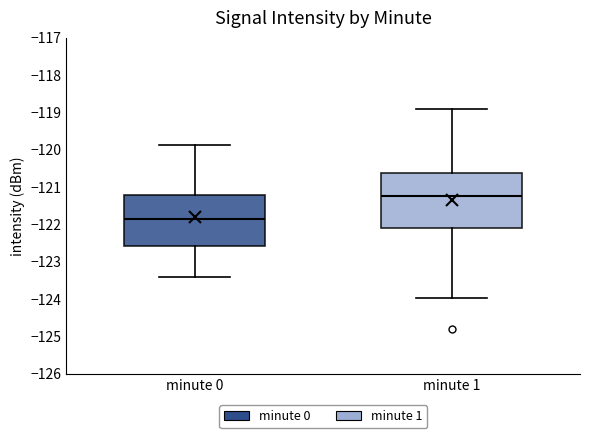

Reading left to right, transcribe this box plot: for each box, give where its median line is, the range the box spans, and where its two whiskers end, as read against the y-axis. The values are not printed on the chart, so give them approximately, as read against the axis.

minute 0: median -121.9, box -122.6 to -121.2, whiskers -123.4 to -119.9
minute 1: median -121.2, box -122.1 to -120.6, whiskers -124.0 to -118.9